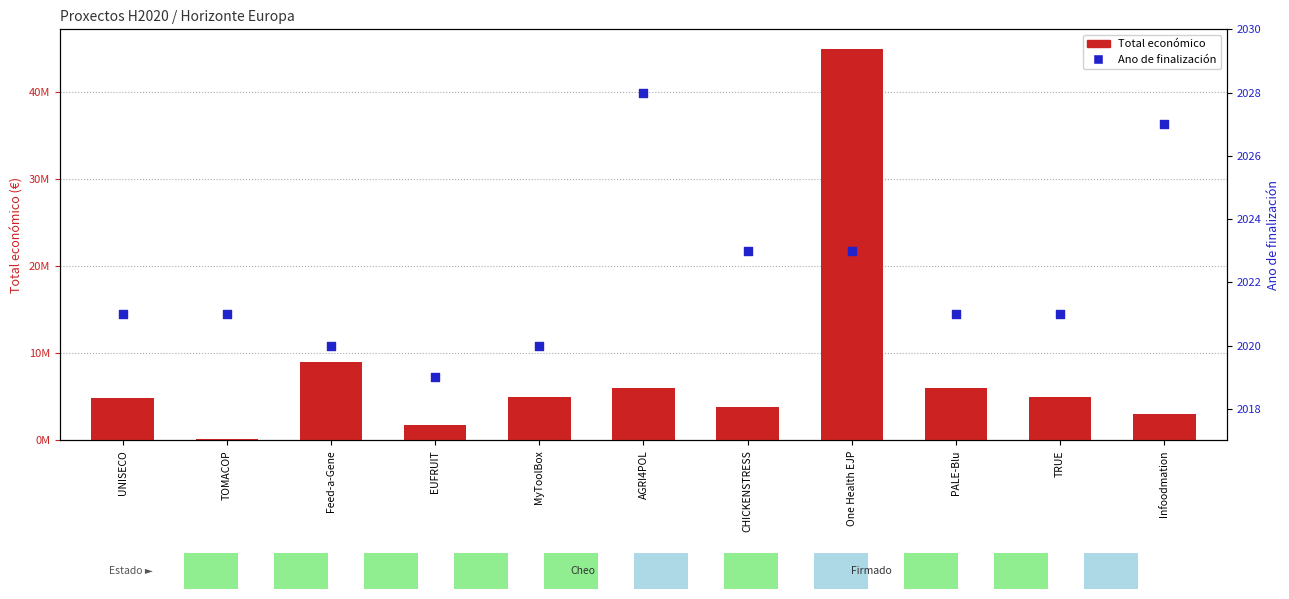

At how many categories does at least one series exceed 16252087?

1